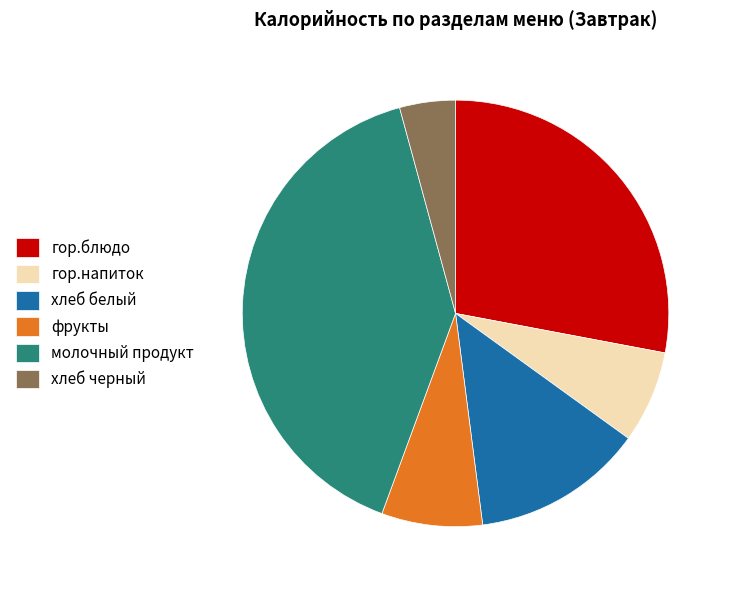

Do гор.напиток and гор.блюдо together represent more than half of the pie?

No